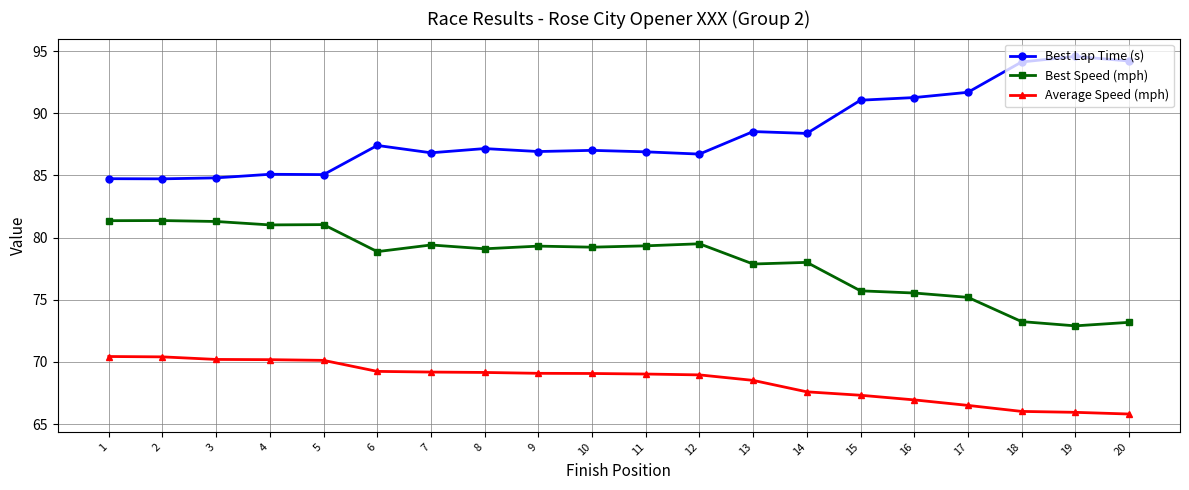

What is the highest value of the Best Lap Time (s) series?

94.6